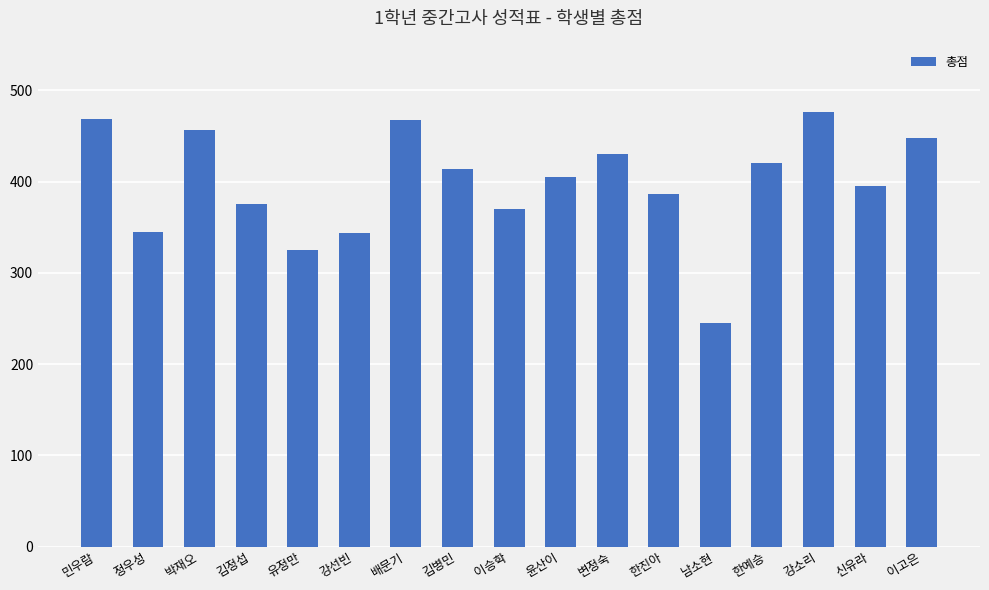

What is the value of the 2nd bar from the left?

345